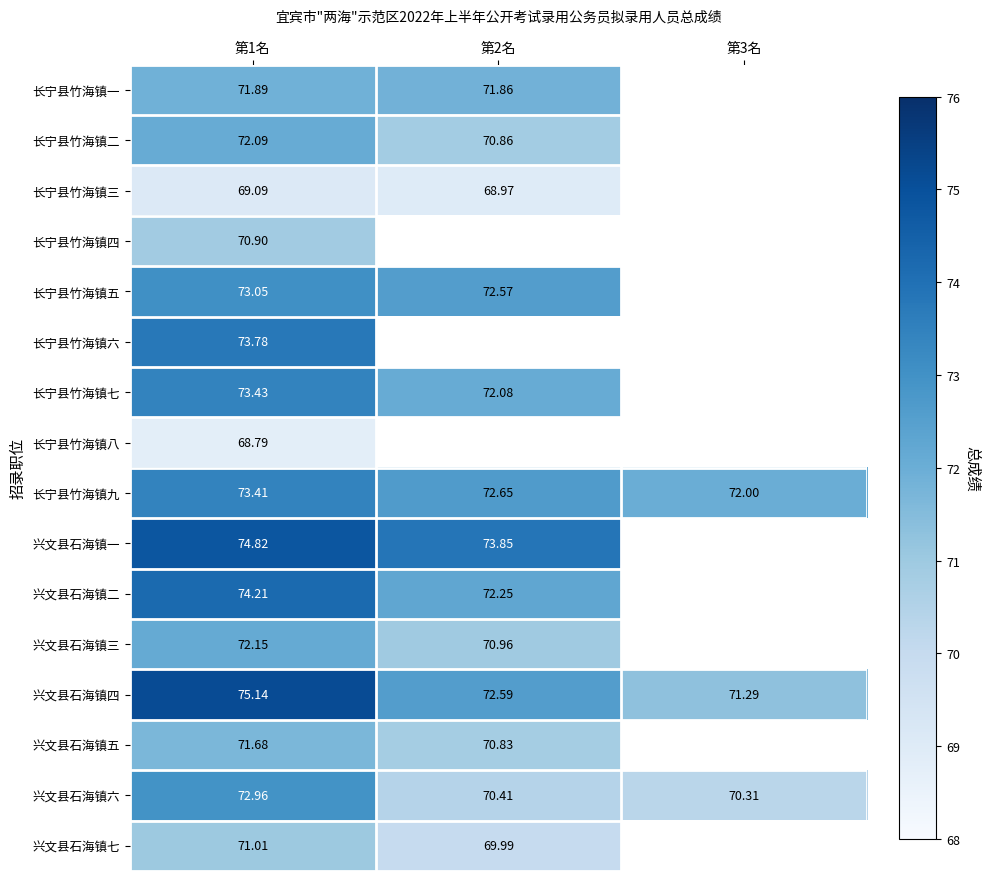

At which label is 兴文县石海镇一 closest to 74?

第2名